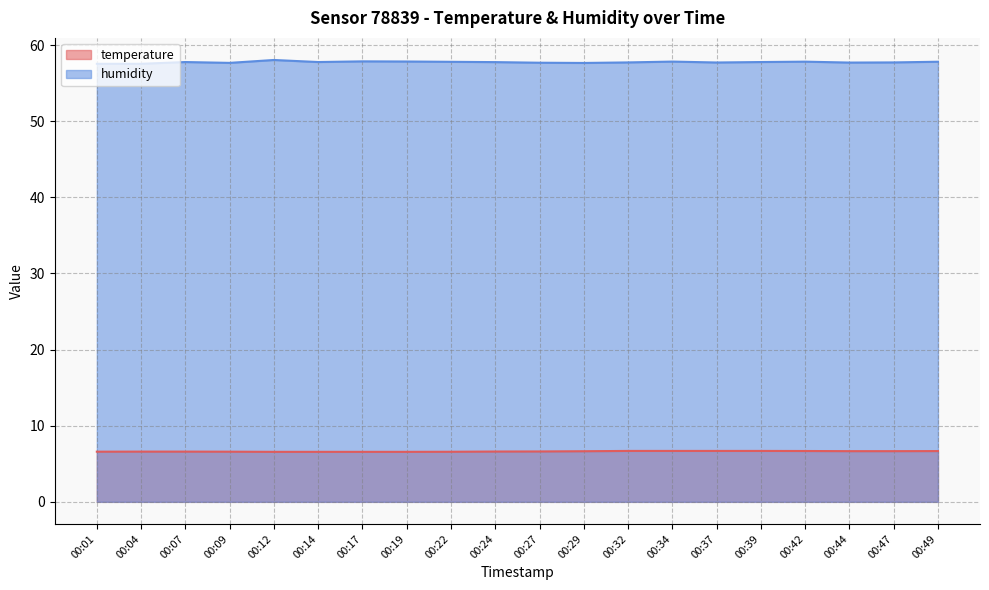

Reading left to right, extract all data points from this chart.

temperature: 6.6	6.6	6.6	6.6	6.6	6.6	6.6	6.6	6.6	6.6	6.6	6.7	6.7	6.7	6.7	6.7	6.7	6.7	6.7	6.7
humidity: 57.5	57.5	57.8	57.7	58.0	57.8	57.9	57.9	57.8	57.8	57.7	57.7	57.7	57.8	57.7	57.8	57.8	57.7	57.7	57.8